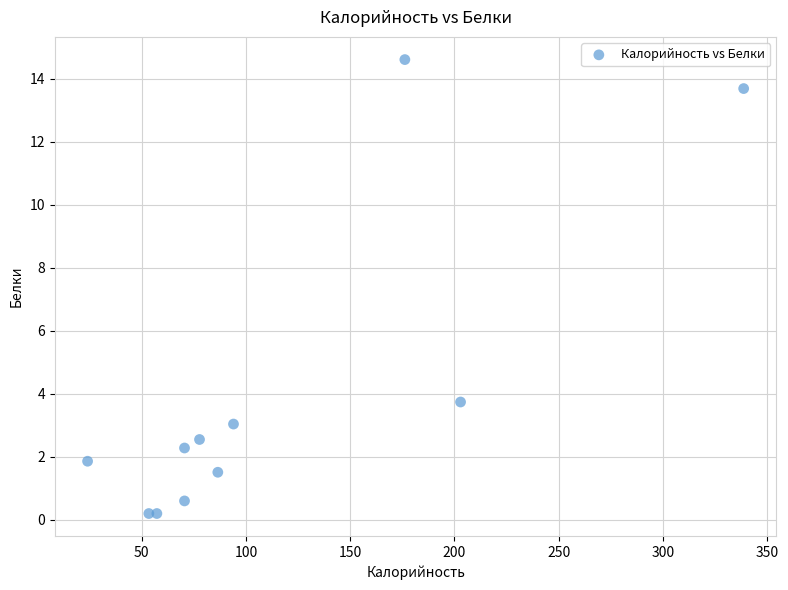

What Y value in the scatter plot is closest to 7?

3.7